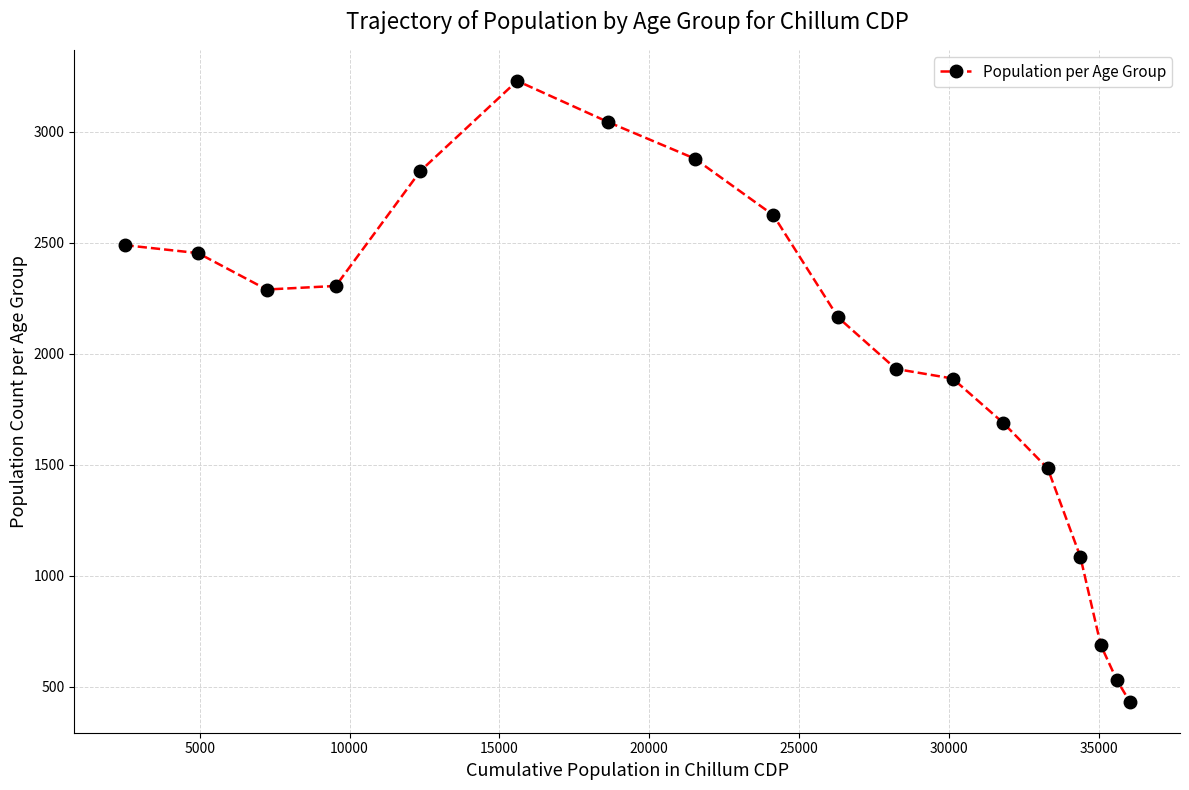

What is the value of the 6th point from the left?

3230